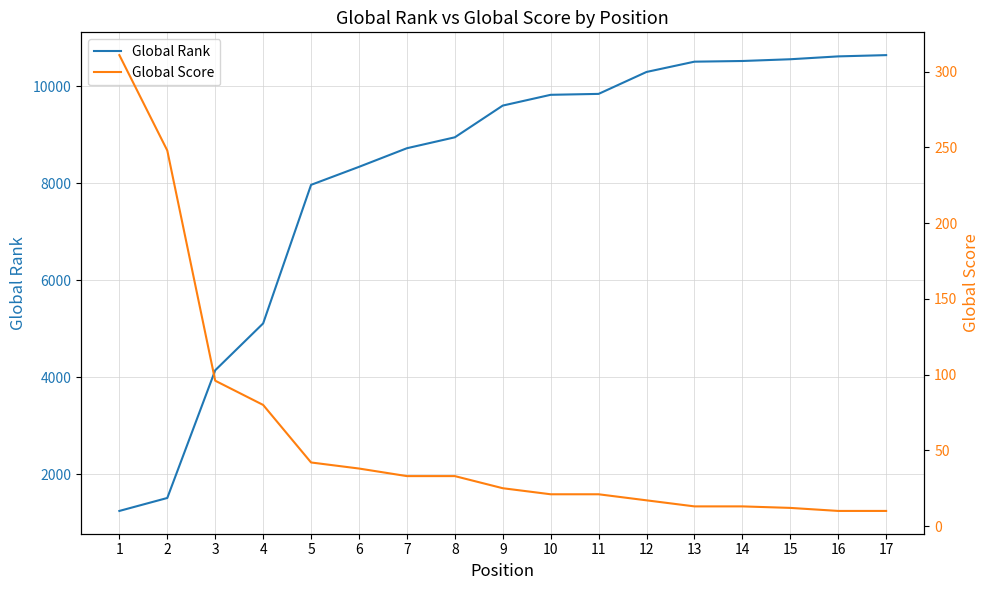

How many series are shown in this chart?

2